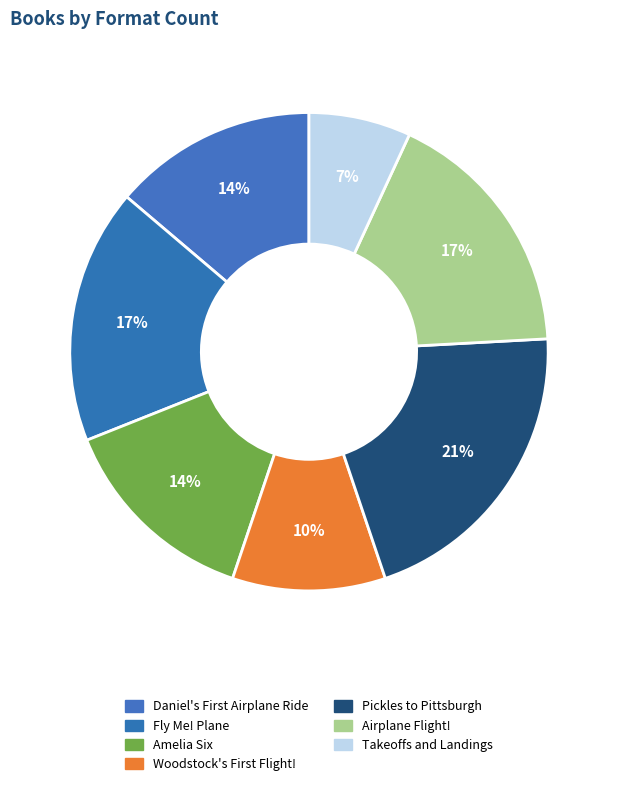

How many slices are in this pie chart?

7